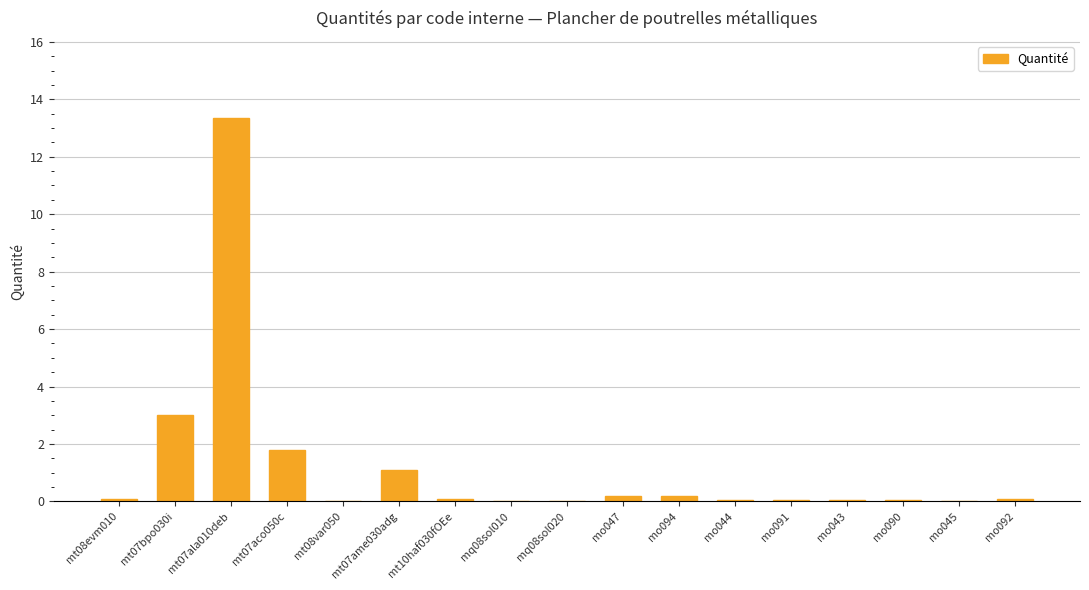

The chart shows a value of 0.3 at mt07ame030adg. True or false?

False